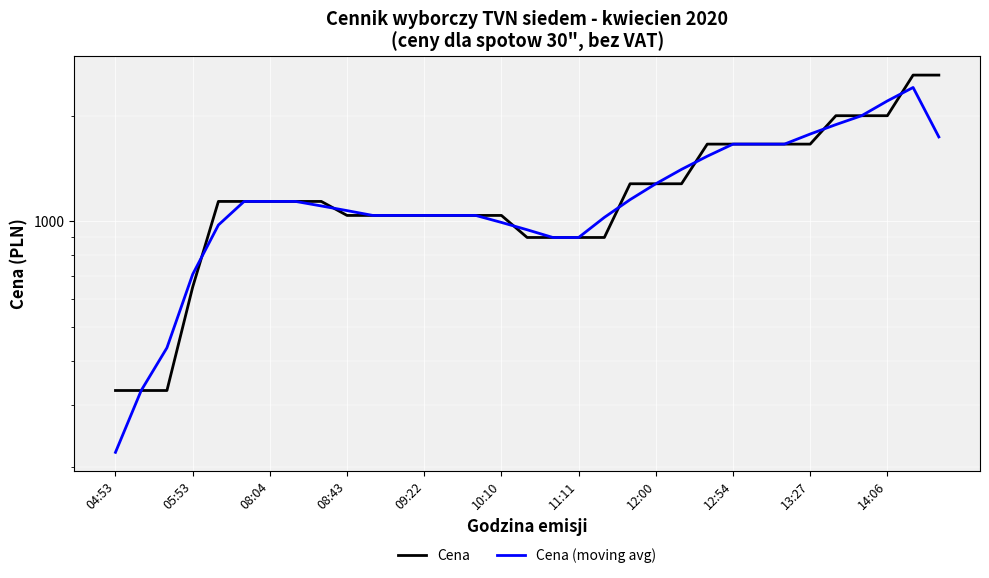

At which category is the sum across all series the highest?

31